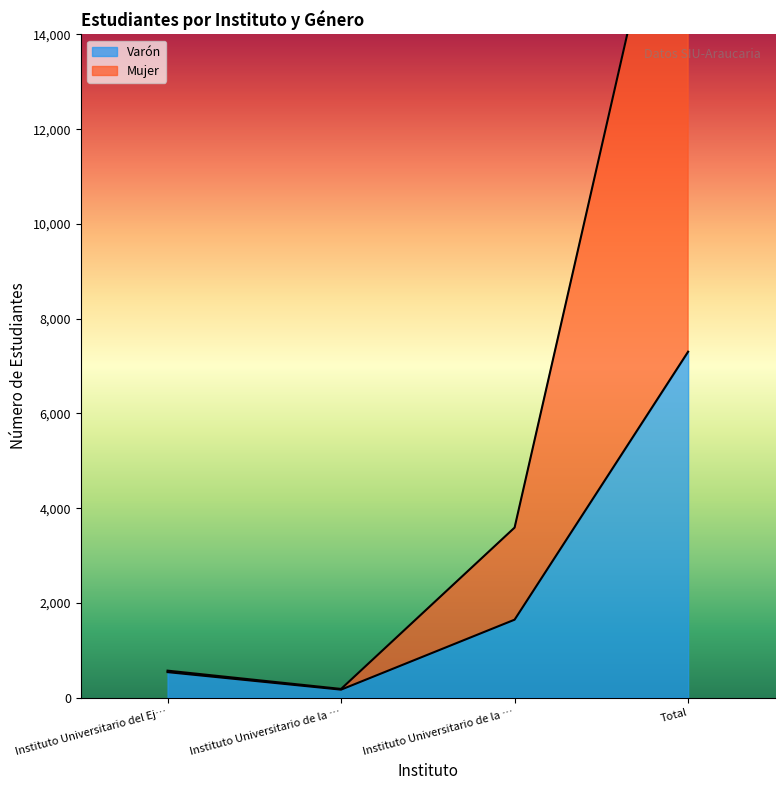

What is the label of the 4th point from the right?

Instituto Universitario del Ej…